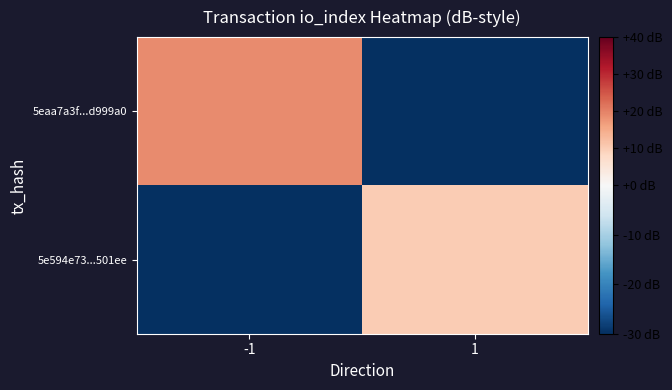

List the series in order of their overall mean, lowest first.

5e594e73...501ee, 5eaa7a3f...d999a0